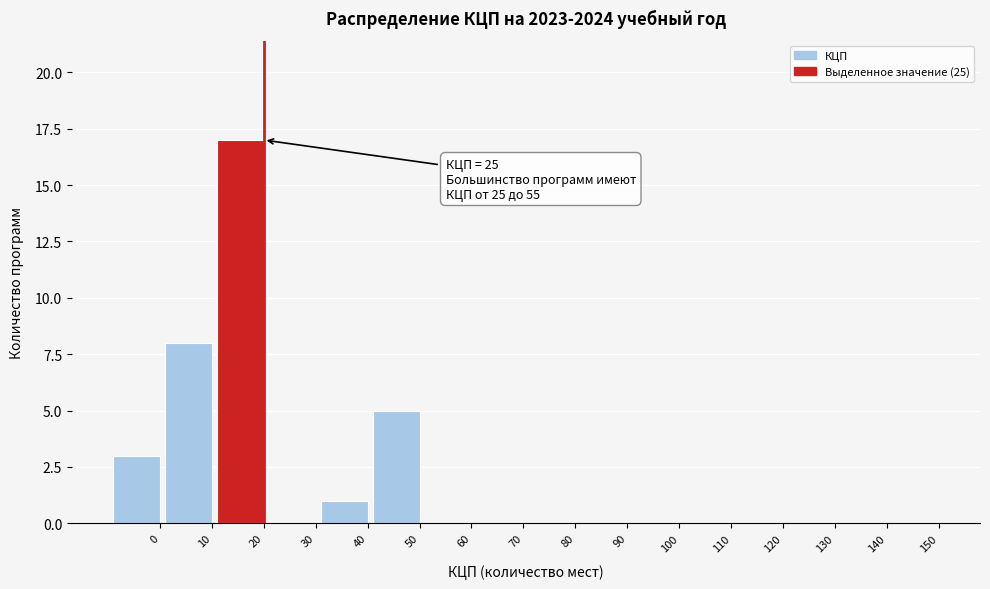

Reading left to right, list all the values displayed in this chart.

0=3	10=8	20=17	30=0	40=1	50=5	60=0	70=0	80=0	90=0	100=0	110=0	120=0	130=0	140=0	150=0